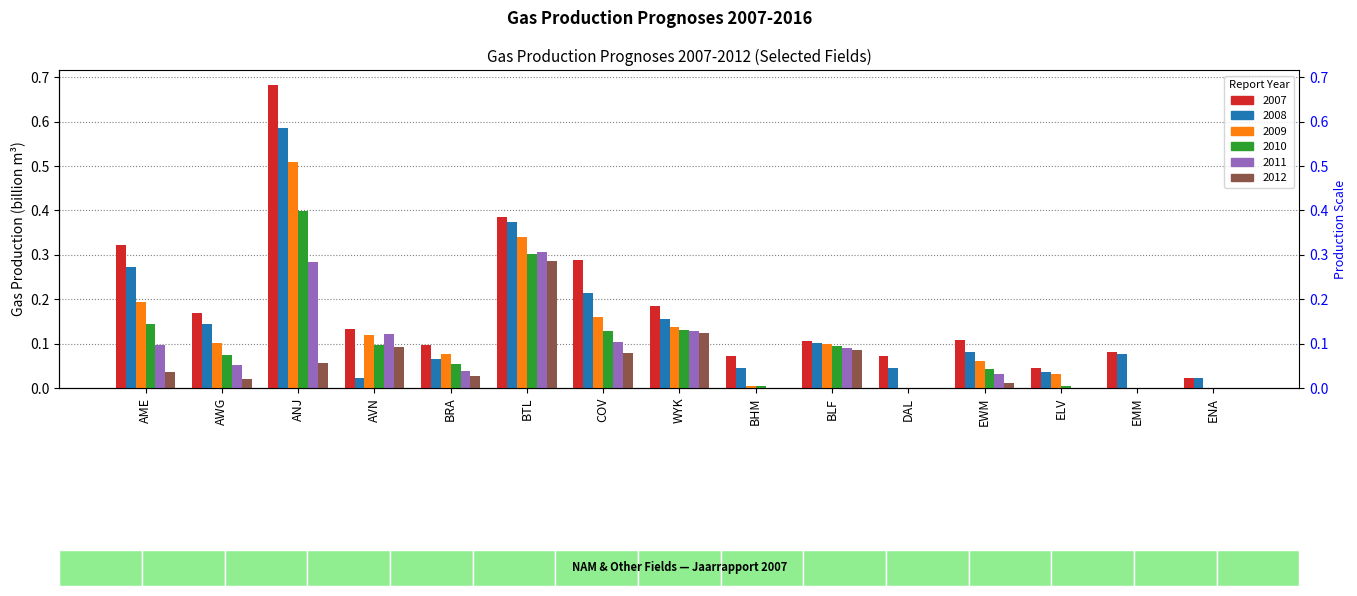

What is the label of the 14th bar from the right?

AWG